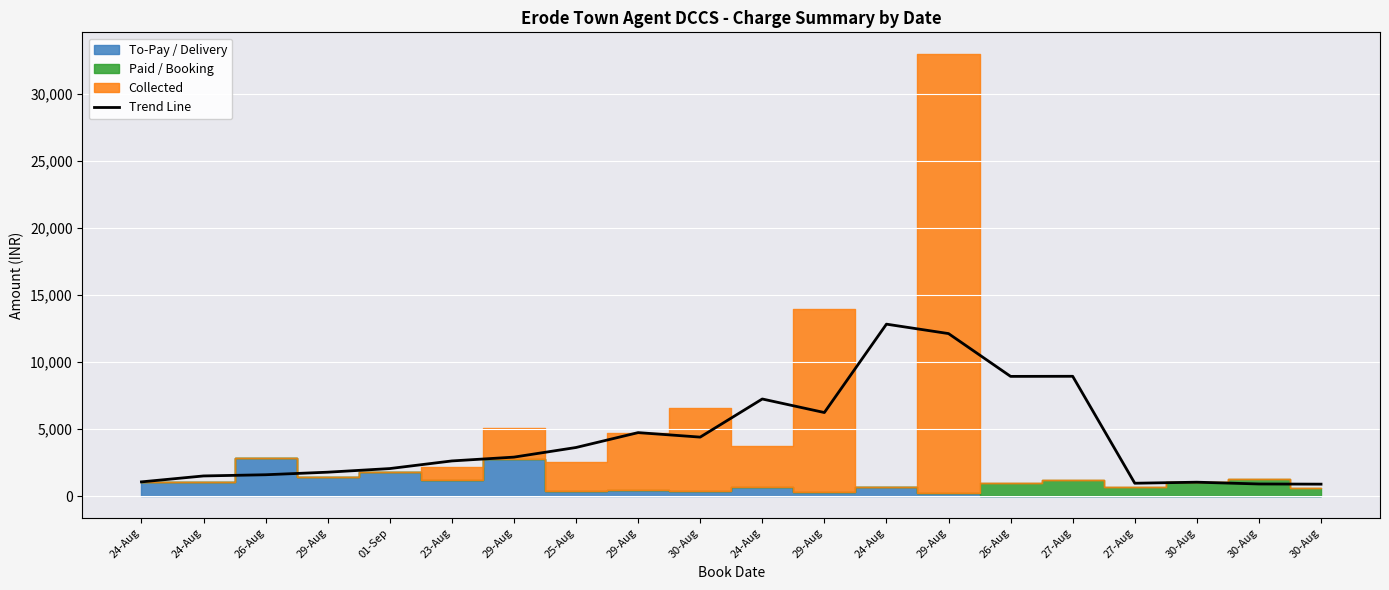

True or false: the data shows 898.5 at 30-Aug.

True